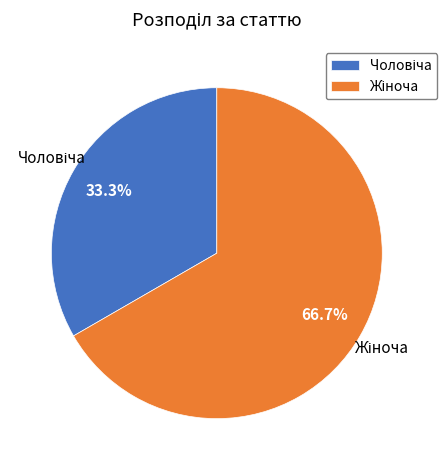

Does any single category account for the majority?

Yes